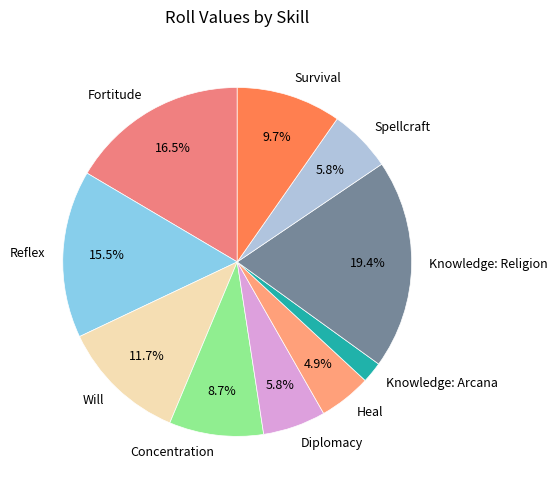

Is Diplomacy the majority of the pie?

No